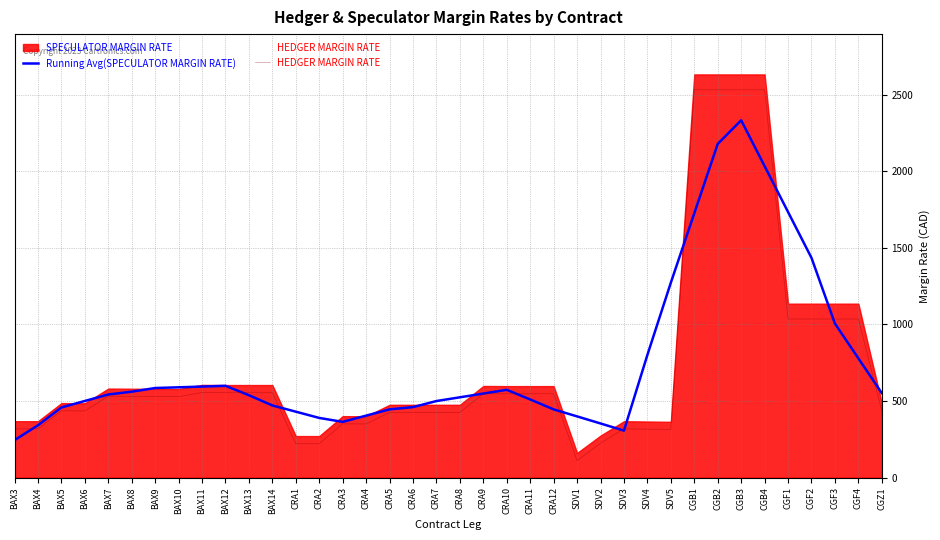

What is the minimum value for Running Avg(SPECULATOR MARGIN RATE)?

244.4